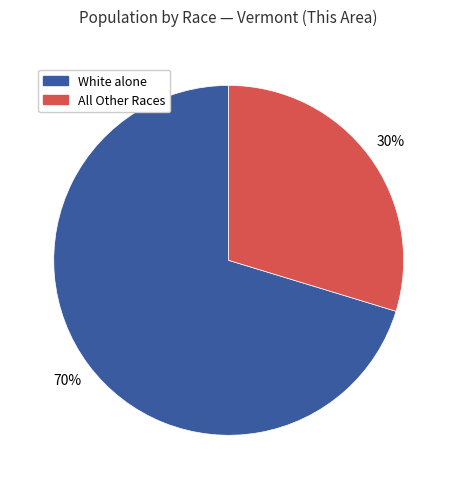

What is the ratio of the value at All Other Races to the value at White alone?

0.4